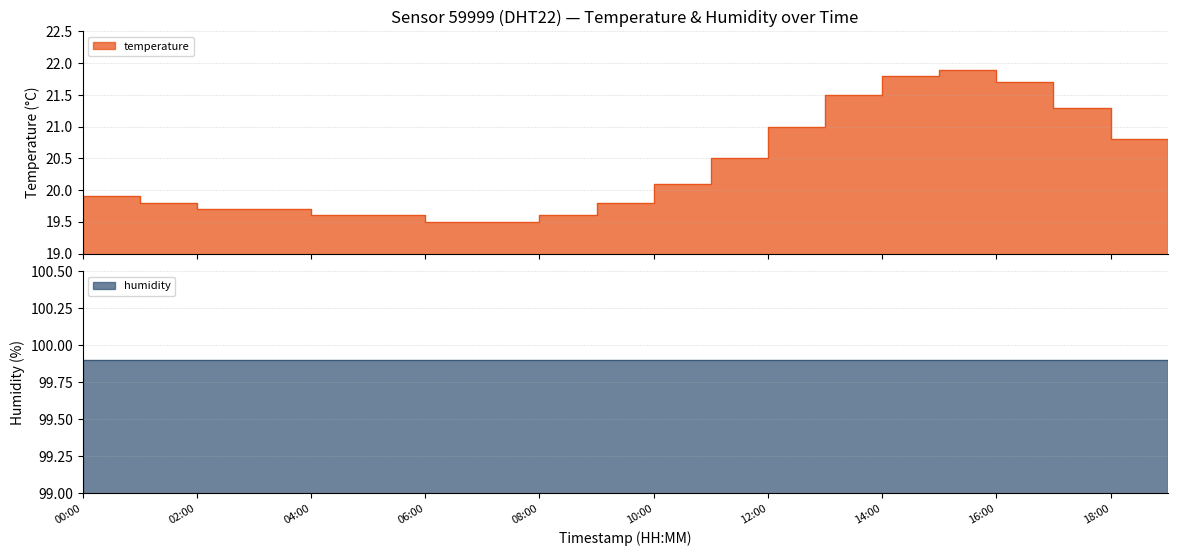

How many interior local peaks (higher than both neighbors) does the data have?

1